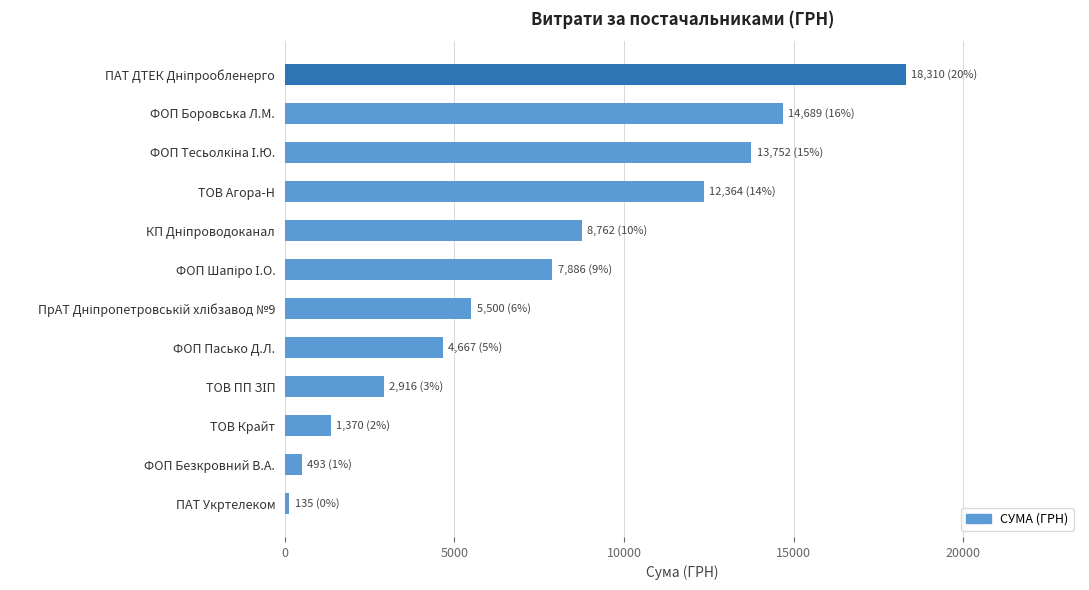

Between ФОП Пасько Д.Л. and ТОВ Агора-Н, which is larger?

ТОВ Агора-Н